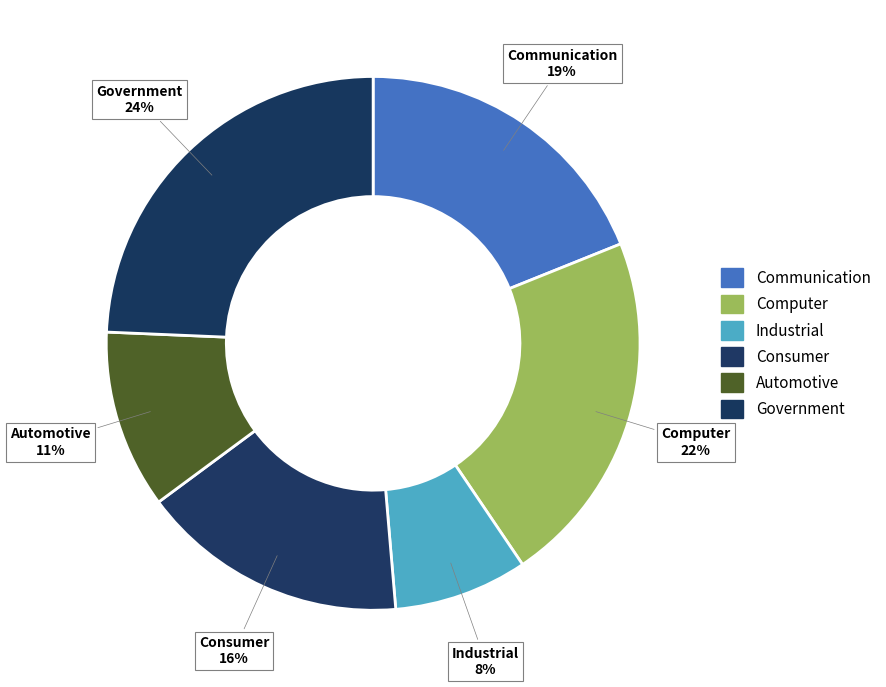

Between Communication and Industrial, which is larger?

Communication